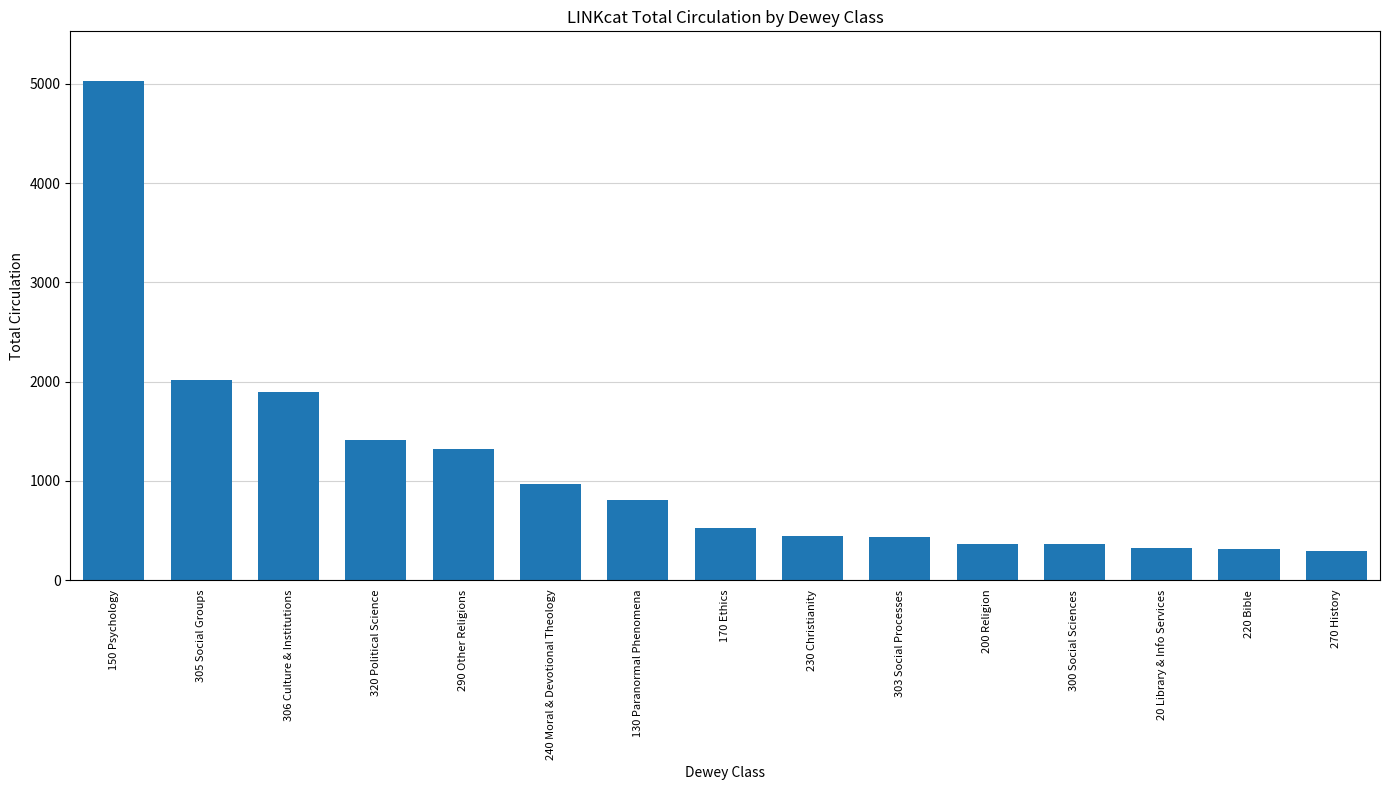

What is the difference between the maximum and minimum values?

4732